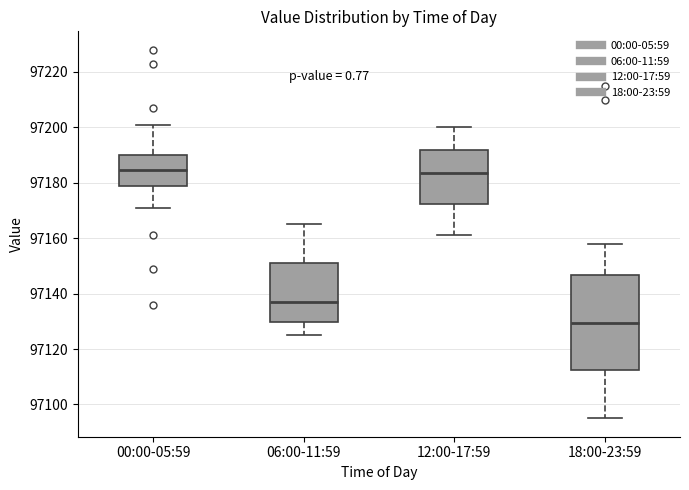

Reading left to right, transcribe this box plot: for each box, give where its median line is, the range the box spans, and where its two whiskers end, as read against the y-axis. The values are not printed on the chart, so give them approximately, as read against the axis.

00:00-05:59: median 97184, box 97180 to 97190, whiskers 97172 to 97202
06:00-11:59: median 97138, box 97130 to 97152, whiskers 97126 to 97166
12:00-17:59: median 97184, box 97172 to 97192, whiskers 97162 to 97200
18:00-23:59: median 97130, box 97112 to 97146, whiskers 97096 to 97158